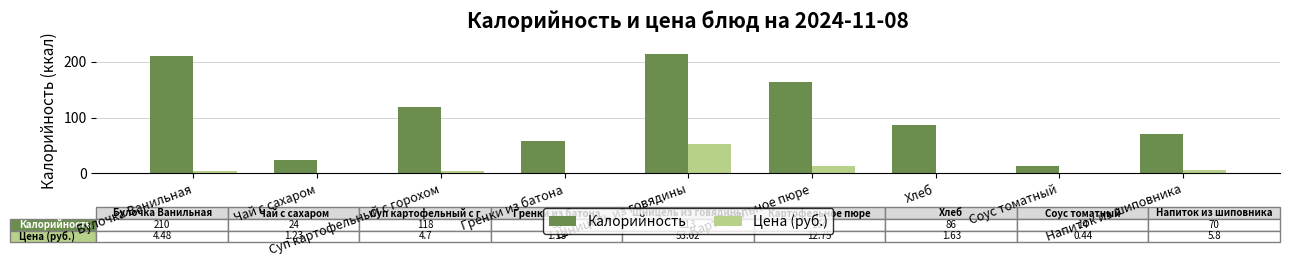

The value of Цена (руб.) at Соус томатный is 0.4. True or false?

True